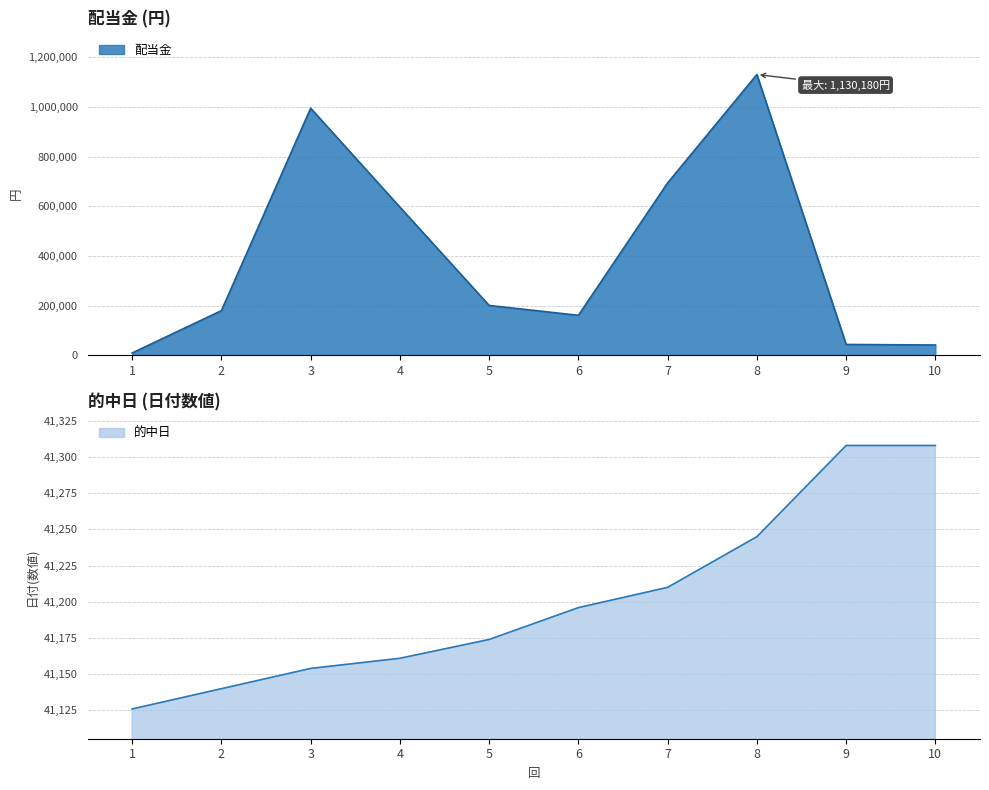

What is the value of the 配当金 point at the 9th from the left?

44340